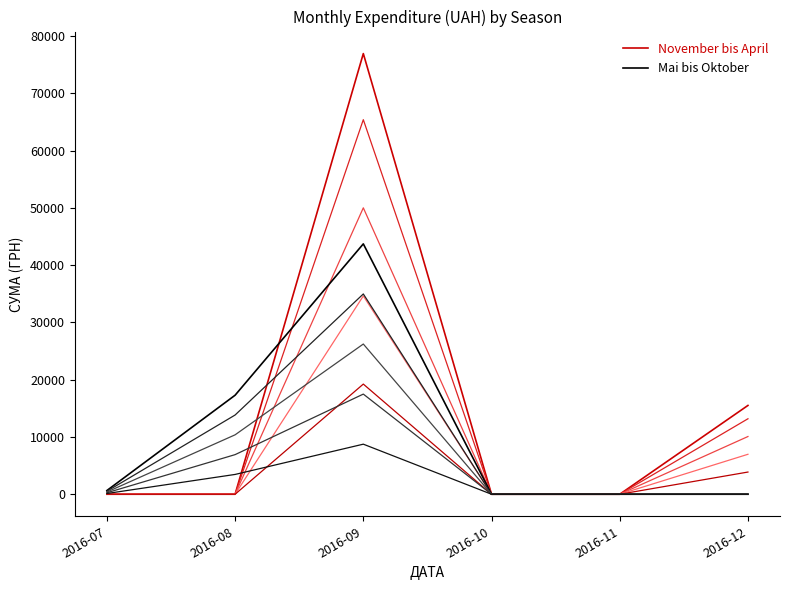

Which series changed the most between 2016-10 and 2016-12?

November bis April